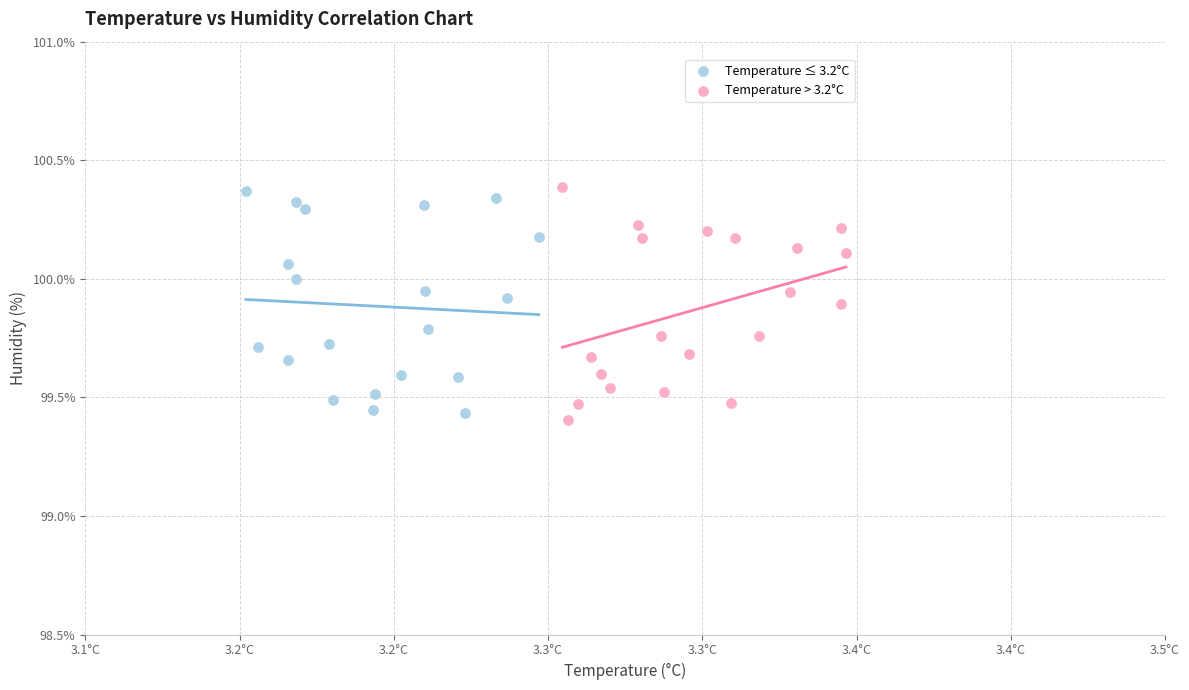

Which series reaches the minimum Y coordinate?

Temperature > 3.2°C